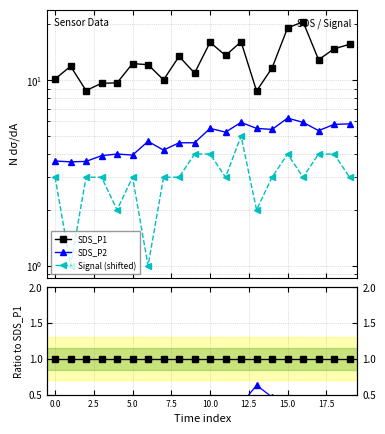

What is the value of the Signal (shifted) point at the 14th from the left?

2.0